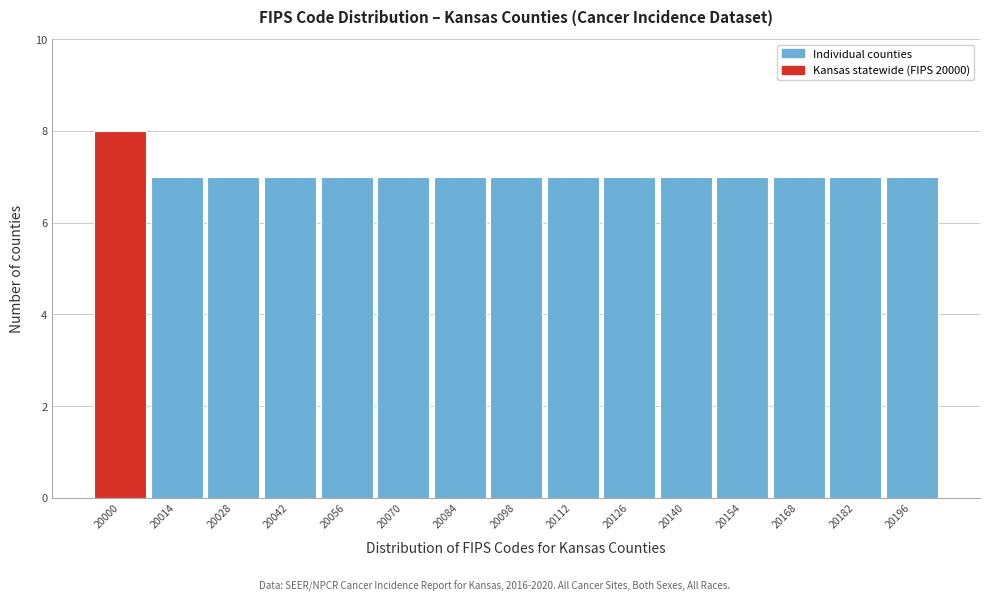

Reading right to left, transcribe all the data shown in this chart.

7	7	7	7	7	7	7	7	7	7	7	7	7	7	8